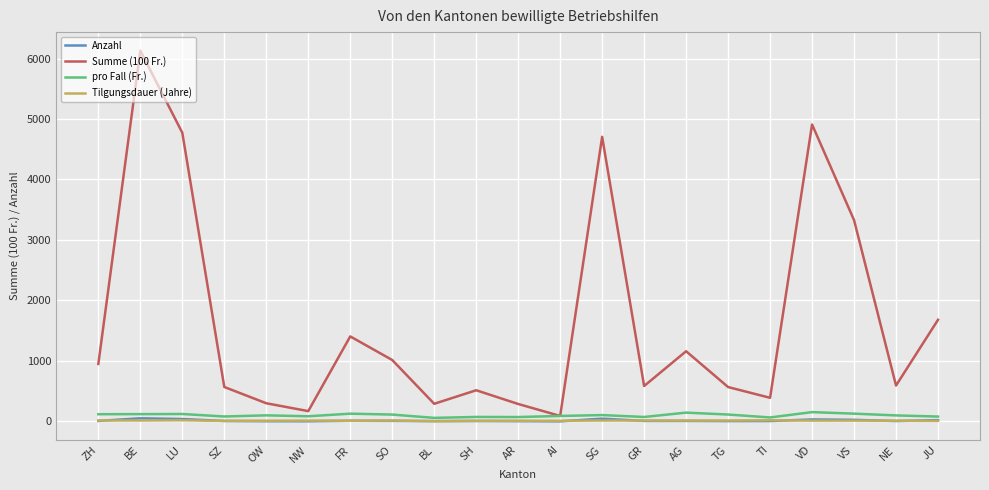

Which series has the widest spread of values?

Summe (100 Fr.)